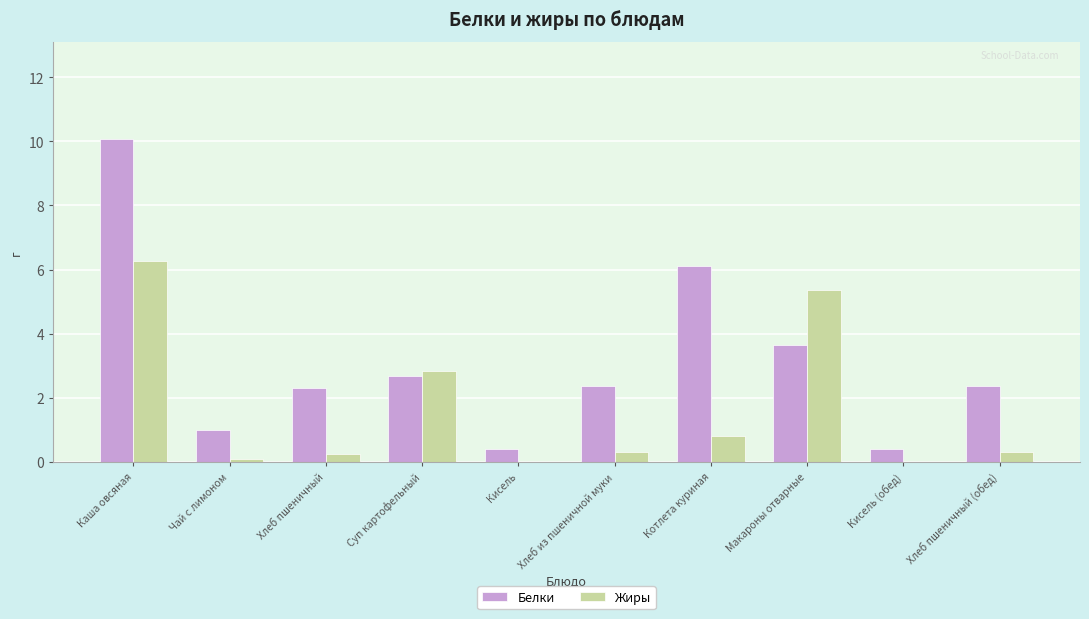

The Белки series shows 0.4 at Кисель (обед). True or false?

True